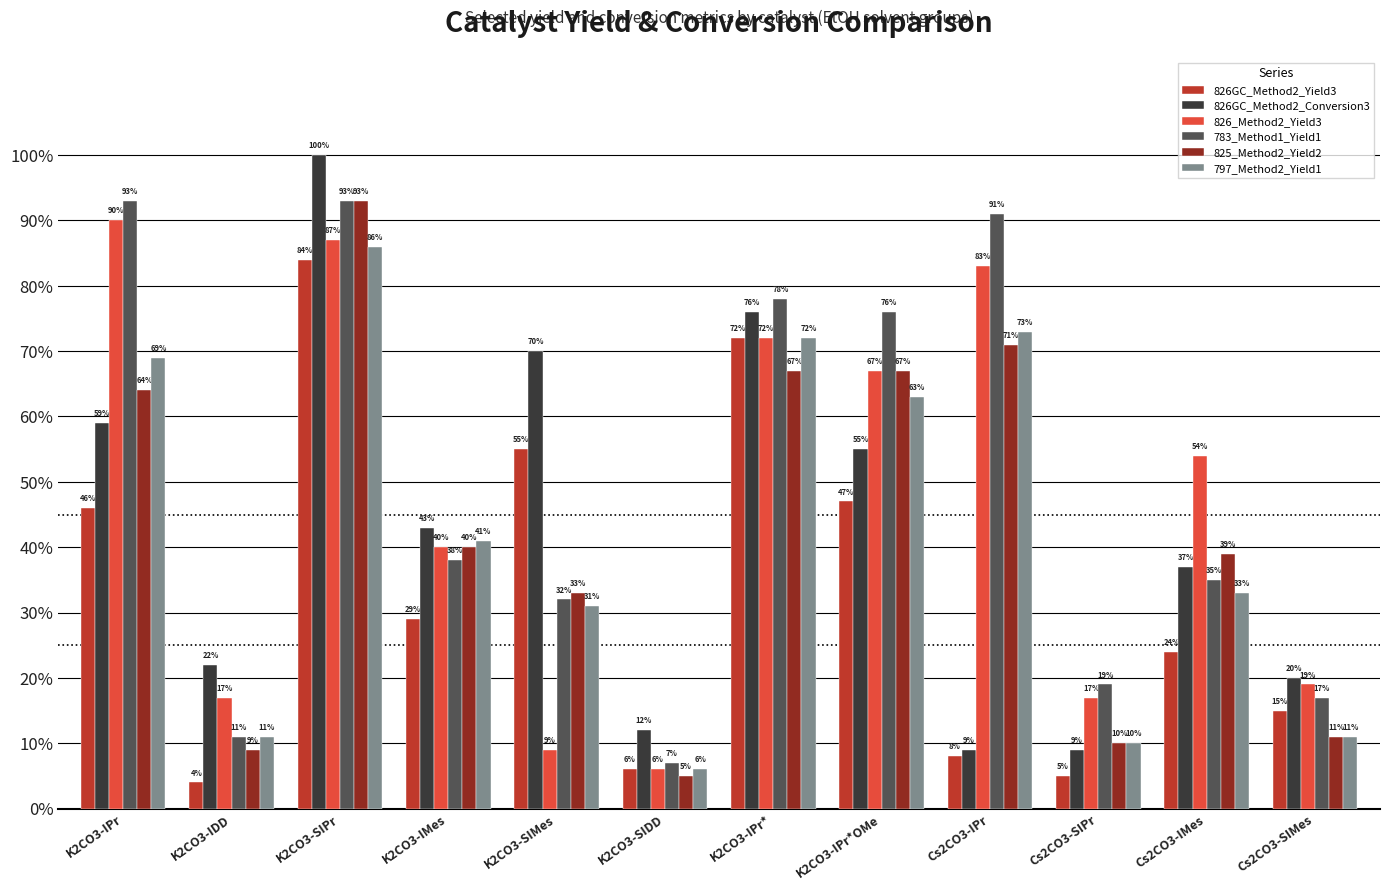

Reading left to right, what are all the values shown in this chart?

826GC_Method2_Yield3: K2CO3-IPr=46	K2CO3-IDD=4	K2CO3-SIPr=84	K2CO3-IMes=29	K2CO3-SIMes=55	K2CO3-SIDD=6	K2CO3-IPr*=72	K2CO3-IPr*OMe=47	Cs2CO3-IPr=8	Cs2CO3-SIPr=5	Cs2CO3-IMes=24	Cs2CO3-SIMes=15
826GC_Method2_Conversion3: K2CO3-IPr=59	K2CO3-IDD=22	K2CO3-SIPr=100	K2CO3-IMes=43	K2CO3-SIMes=70	K2CO3-SIDD=12	K2CO3-IPr*=76	K2CO3-IPr*OMe=55	Cs2CO3-IPr=9	Cs2CO3-SIPr=9	Cs2CO3-IMes=37	Cs2CO3-SIMes=20
826_Method2_Yield3: K2CO3-IPr=90	K2CO3-IDD=17	K2CO3-SIPr=87	K2CO3-IMes=40	K2CO3-SIMes=9	K2CO3-SIDD=6	K2CO3-IPr*=72	K2CO3-IPr*OMe=67	Cs2CO3-IPr=83	Cs2CO3-SIPr=17	Cs2CO3-IMes=54	Cs2CO3-SIMes=19
783_Method1_Yield1: K2CO3-IPr=93	K2CO3-IDD=11	K2CO3-SIPr=93	K2CO3-IMes=38	K2CO3-SIMes=32	K2CO3-SIDD=7	K2CO3-IPr*=78	K2CO3-IPr*OMe=76	Cs2CO3-IPr=91	Cs2CO3-SIPr=19	Cs2CO3-IMes=35	Cs2CO3-SIMes=17
825_Method2_Yield2: K2CO3-IPr=64	K2CO3-IDD=9	K2CO3-SIPr=93	K2CO3-IMes=40	K2CO3-SIMes=33	K2CO3-SIDD=5	K2CO3-IPr*=67	K2CO3-IPr*OMe=67	Cs2CO3-IPr=71	Cs2CO3-SIPr=10	Cs2CO3-IMes=39	Cs2CO3-SIMes=11
797_Method2_Yield1: K2CO3-IPr=69	K2CO3-IDD=11	K2CO3-SIPr=86	K2CO3-IMes=41	K2CO3-SIMes=31	K2CO3-SIDD=6	K2CO3-IPr*=72	K2CO3-IPr*OMe=63	Cs2CO3-IPr=73	Cs2CO3-SIPr=10	Cs2CO3-IMes=33	Cs2CO3-SIMes=11